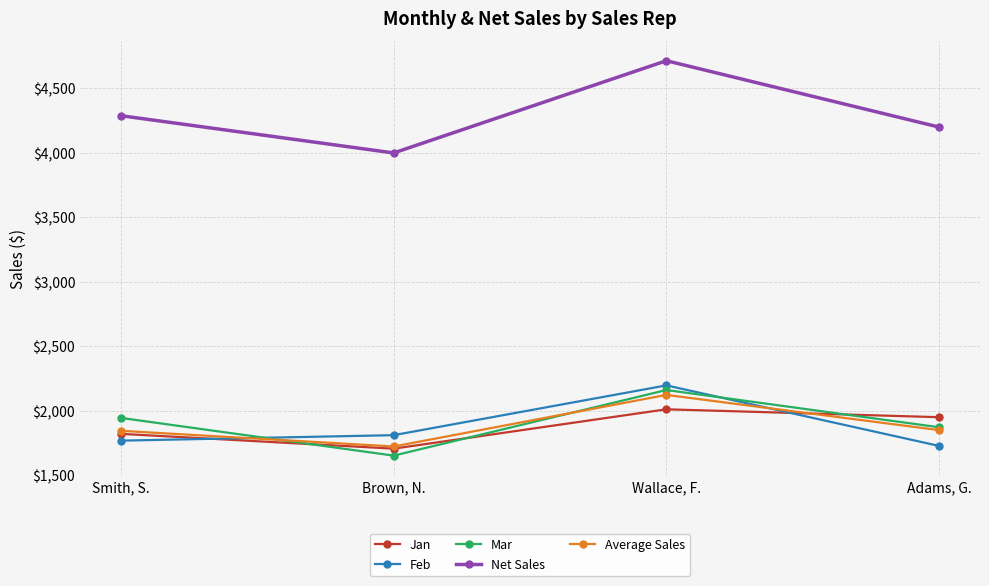

At which category is the sum across all series the highest?

Wallace, F.